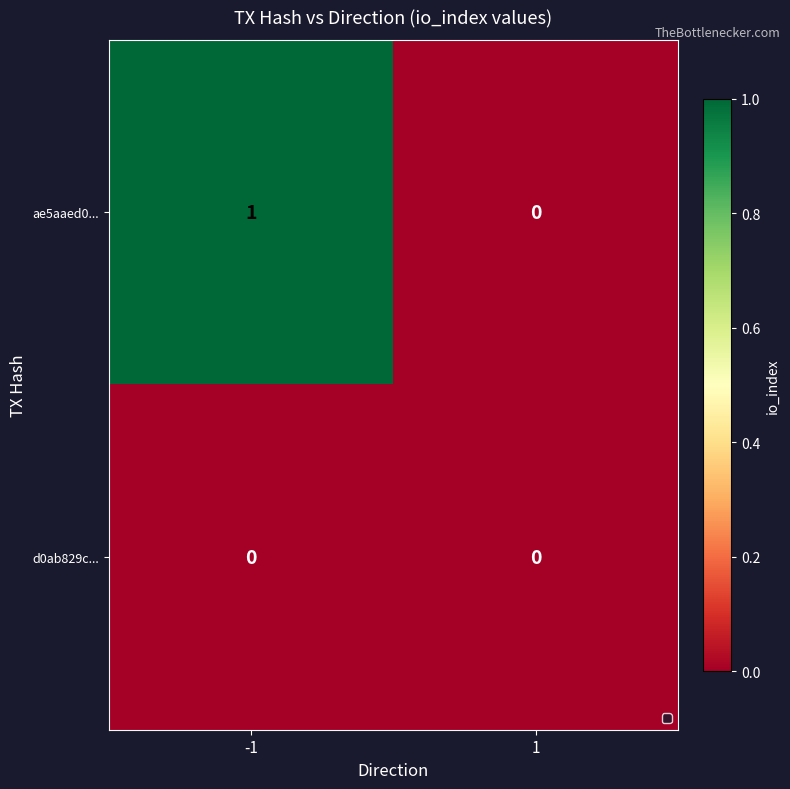

List the series in order of their overall mean, highest first.

ae5aaed0..., d0ab829c...